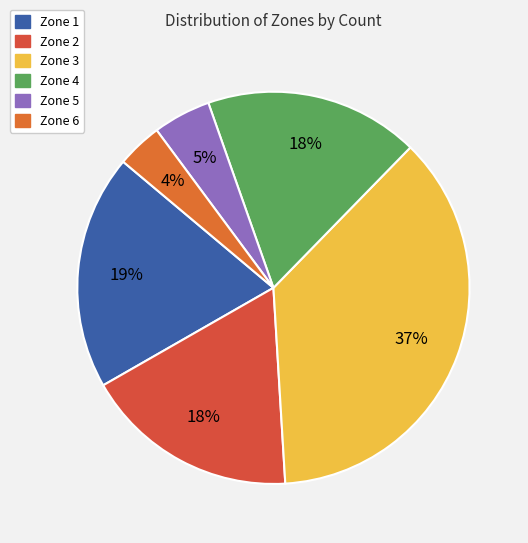

What is the largest slice in the pie chart?

Zone 3